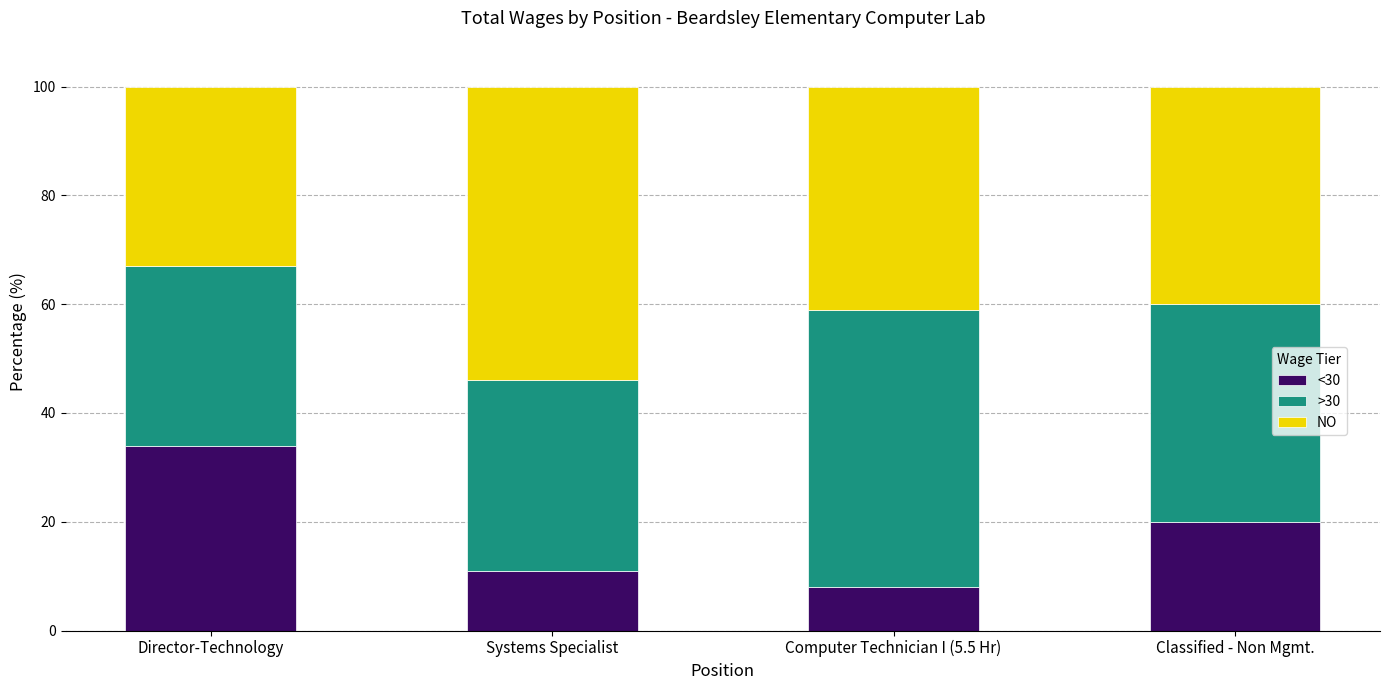

What is the highest value of the <30 series?

34